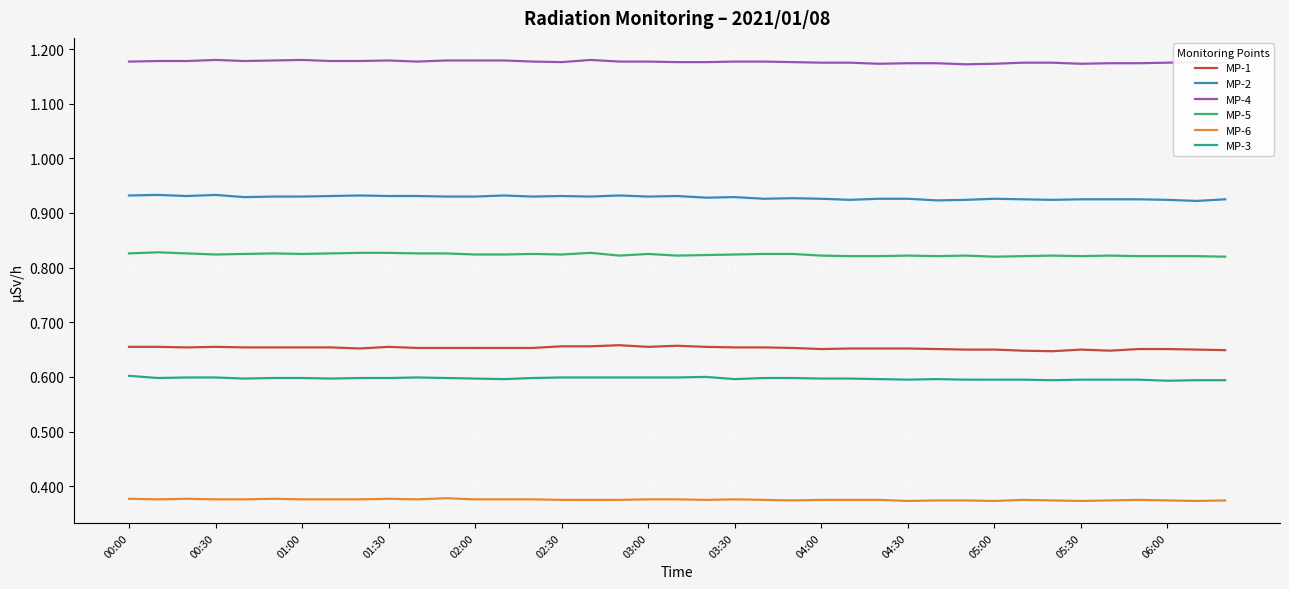

True or false: MP-6 has more than 2 interior local peaks.

True